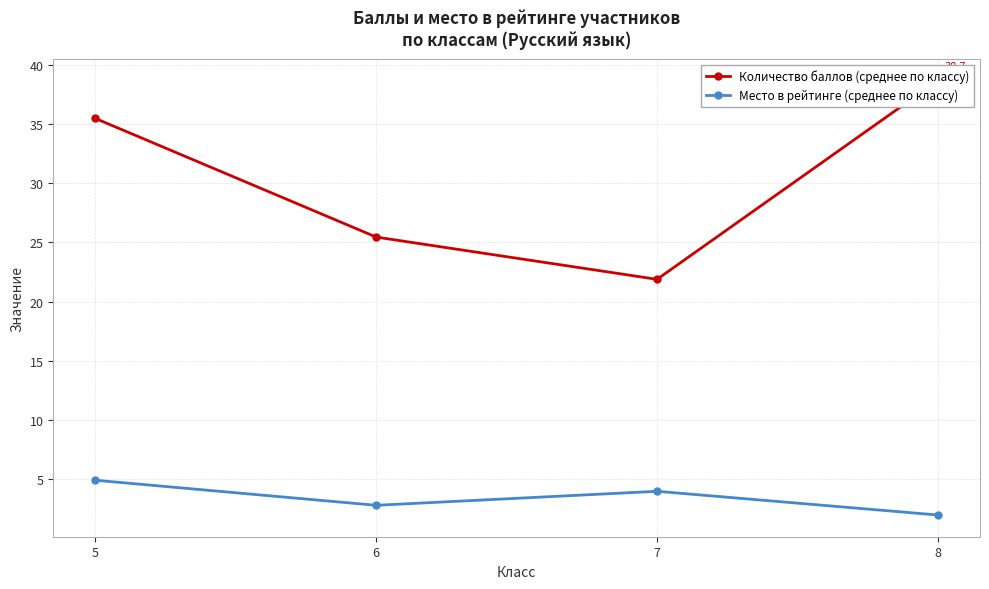

Does the chart have visible grid lines?

Yes